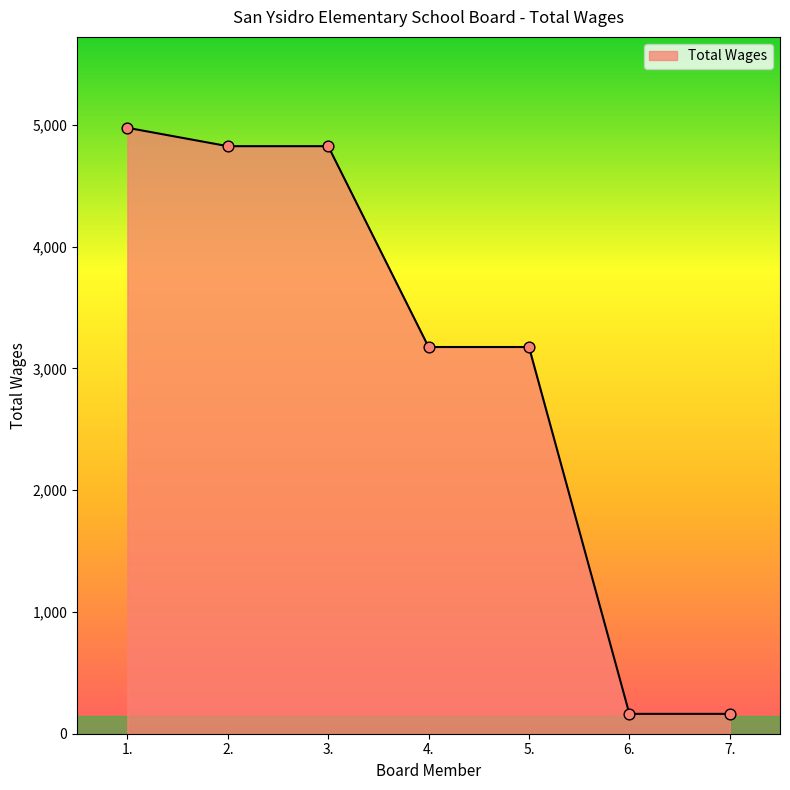

What is the change in value from 3. to 6.?

-4661